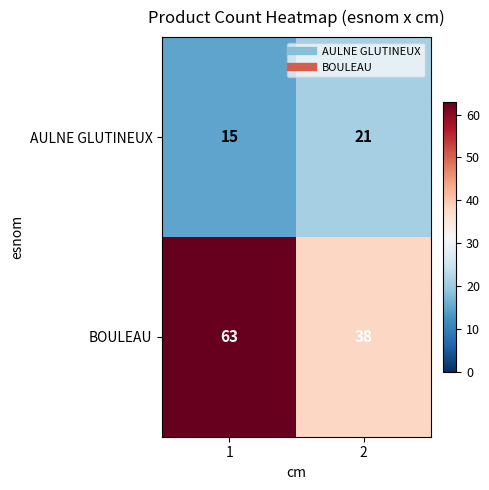

At how many categories does at least one series exceed 29?

2